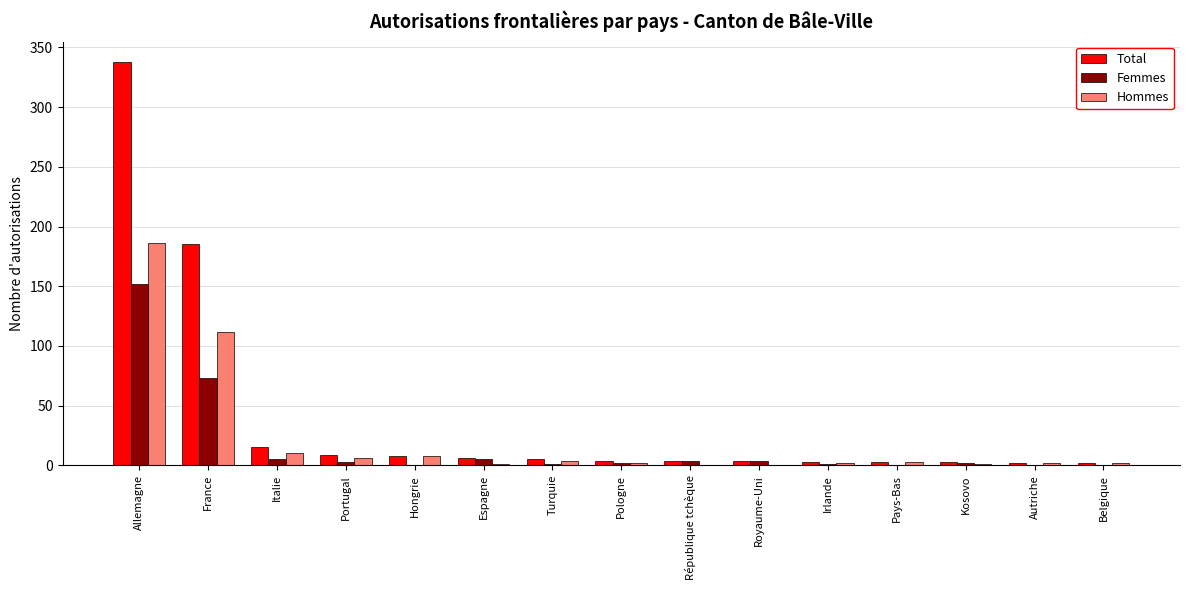

The Hommes series shows 186 at Allemagne. True or false?

True